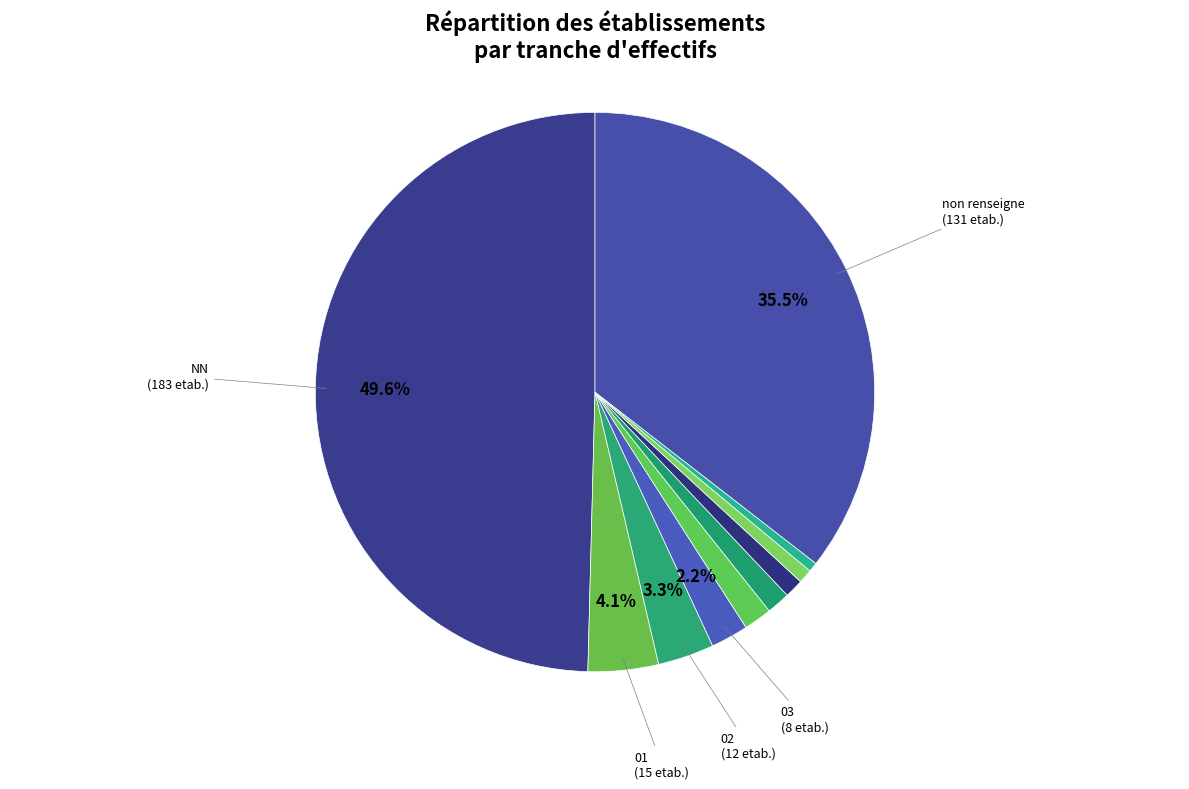

How many segments does this pie chart have?

10